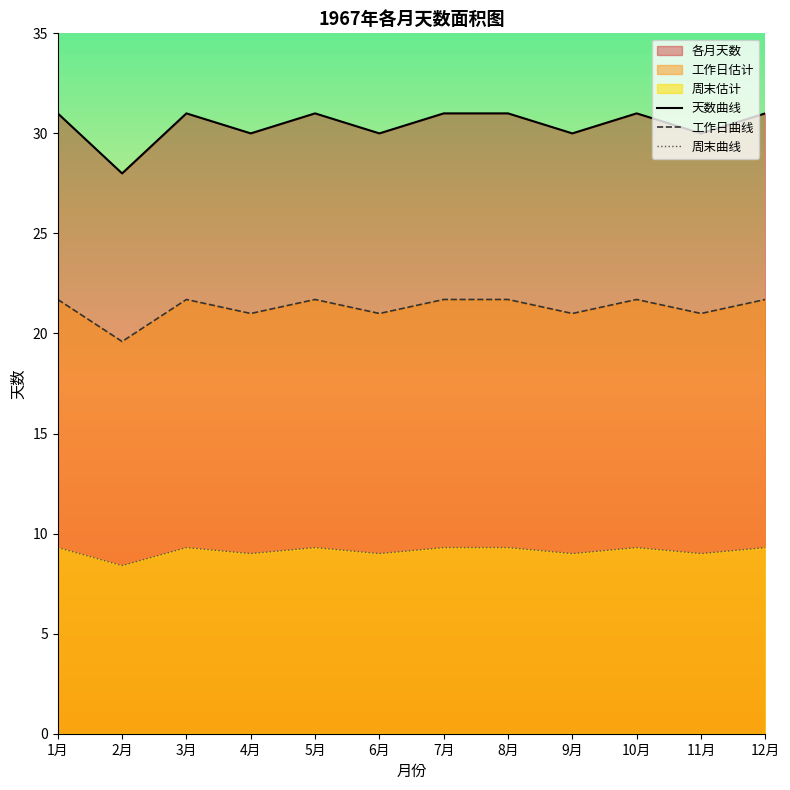

Does the chart have visible grid lines?

No